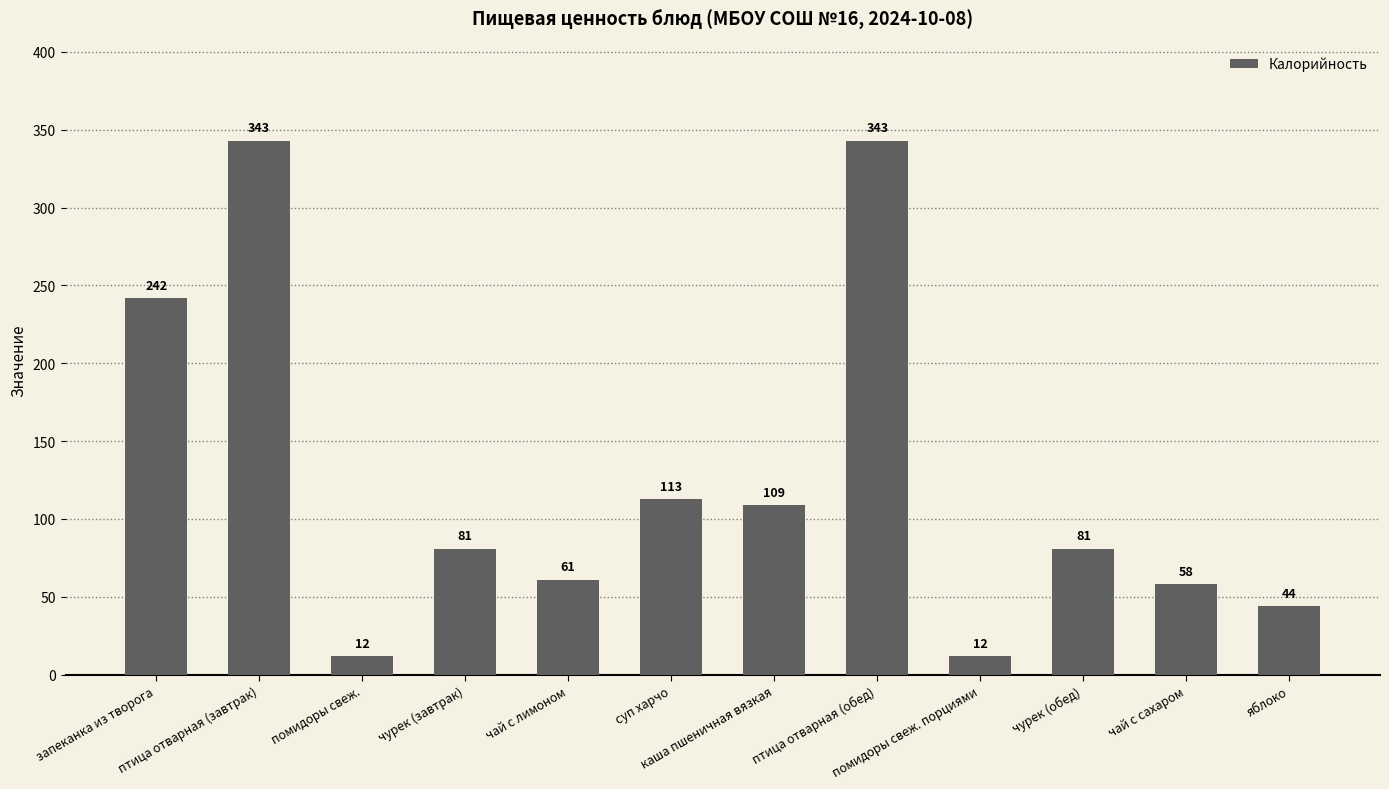

How many bars are there in total?

12